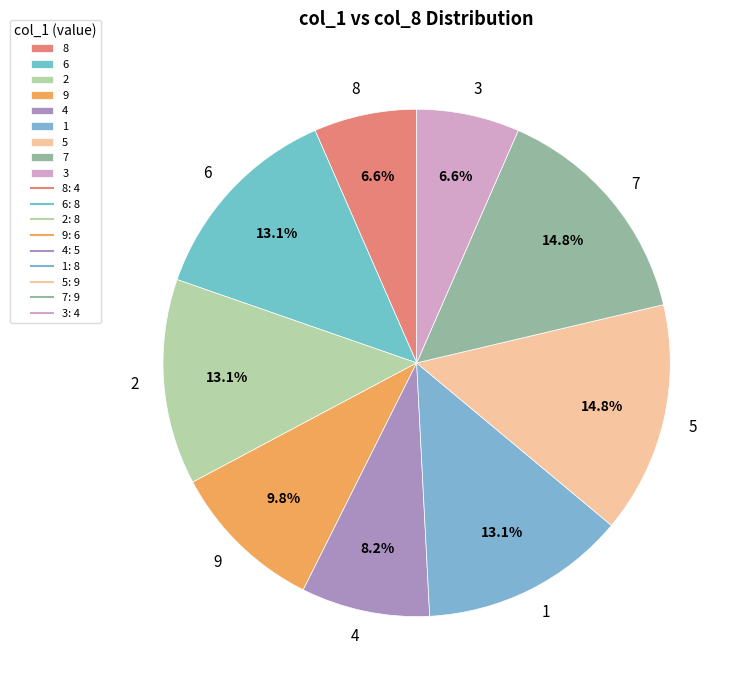

To the nearest percent, what is the combined percentage of 9 and 5?

25%